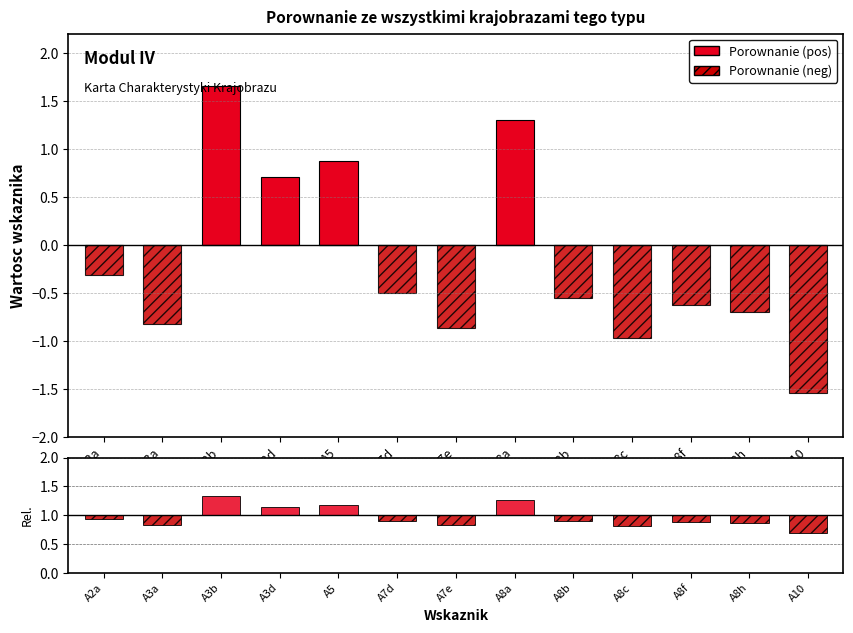

Reading right to left, what are all the values shown in this chart?

Porownanie (pos): 0.0	0.0	0.0	0.0	0.0	1.3	0.0	0.0	0.9	0.7	1.7	0.0	0.0
Porownanie (neg): -1.5	-0.7	-0.6	-1.0	-0.6	0.0	-0.9	-0.5	0.0	0.0	0.0	-0.8	-0.3